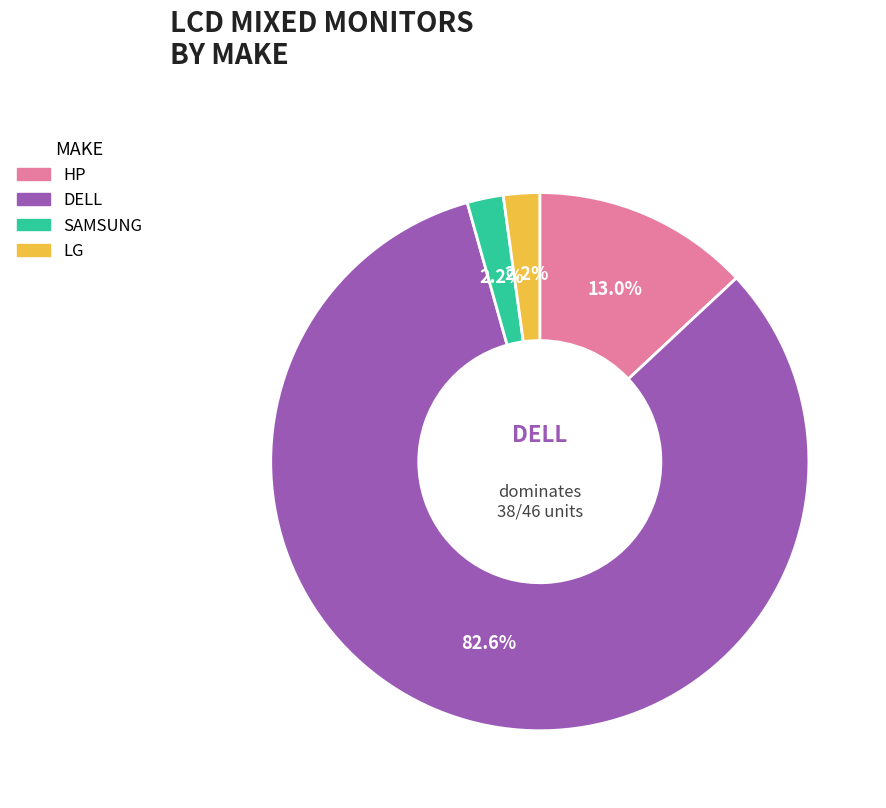

How many slices are in this pie chart?

4